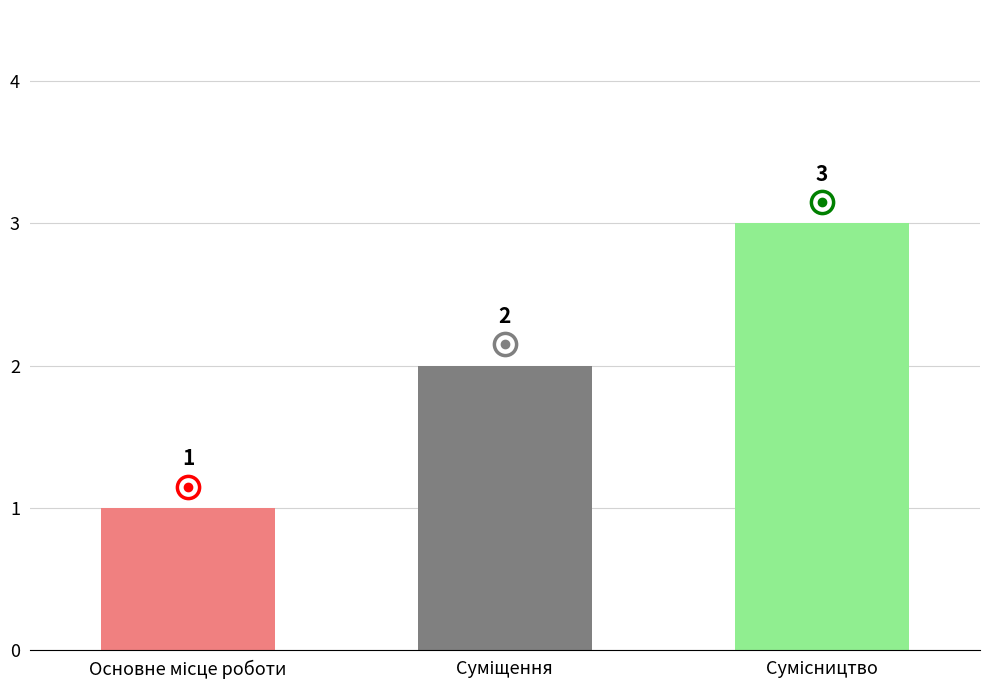

How many bars are there in total?

3